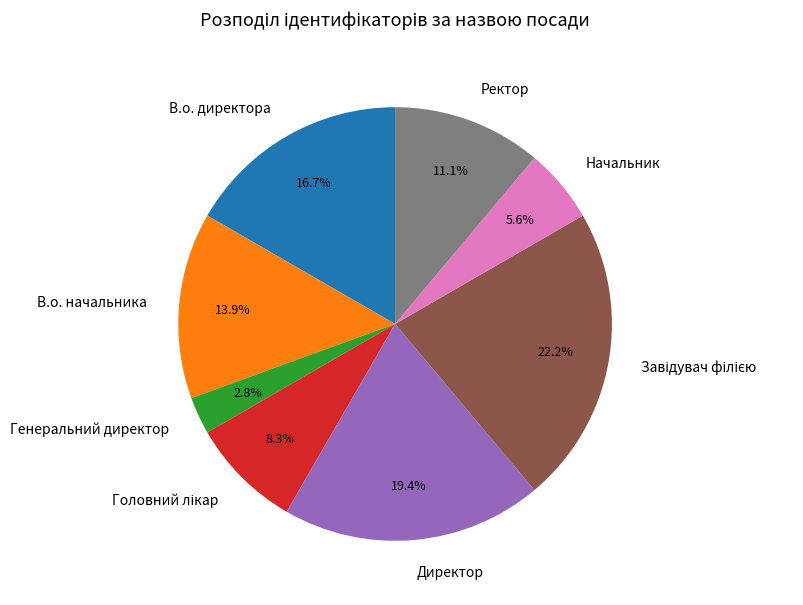

To the nearest percent, what is the difference between the largest and smallest slice percentages?

19%